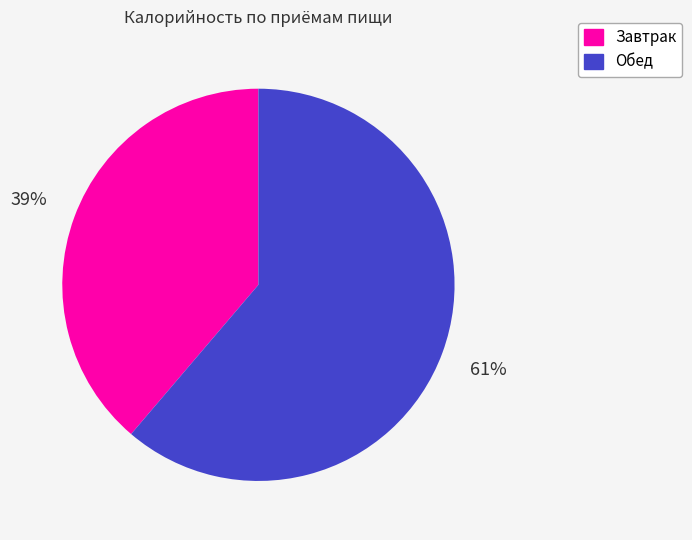

Combined, do Обед and Завтрак account for over 50%?

Yes